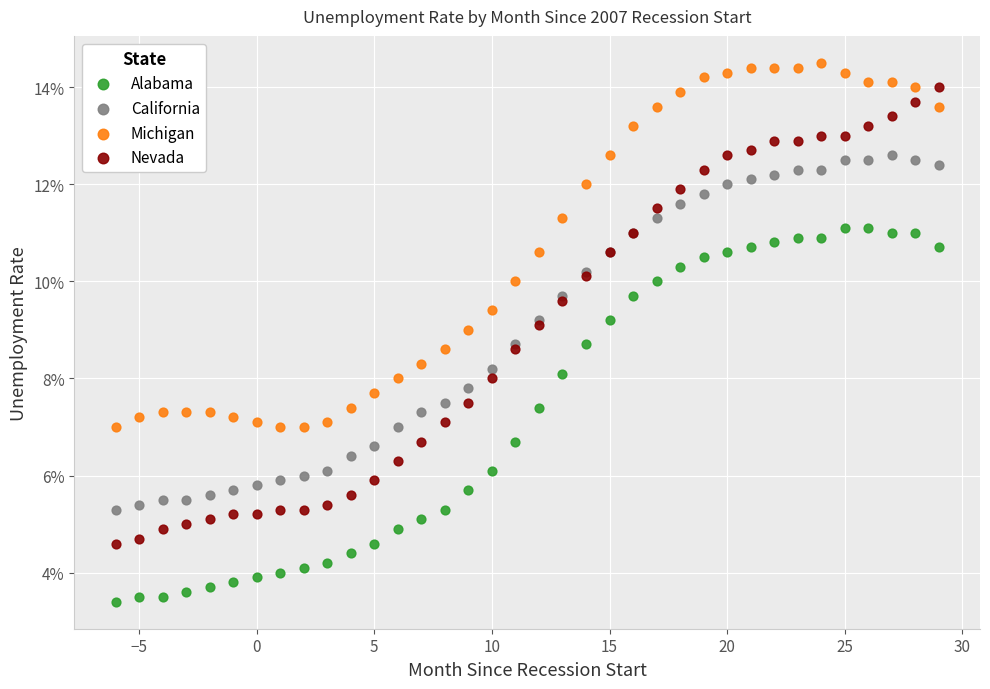

What are all the series names shown in the legend?

Alabama, California, Michigan, Nevada